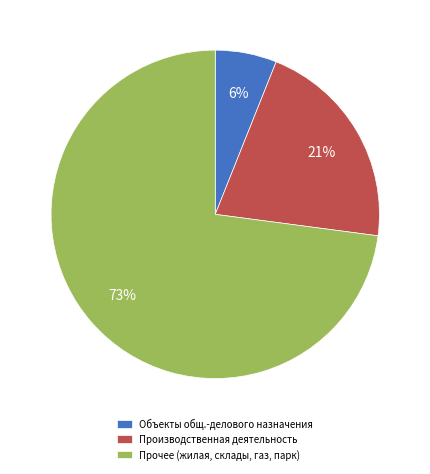

The Объекты общ.-делового назначения slice represents 6% of the pie. True or false?

True